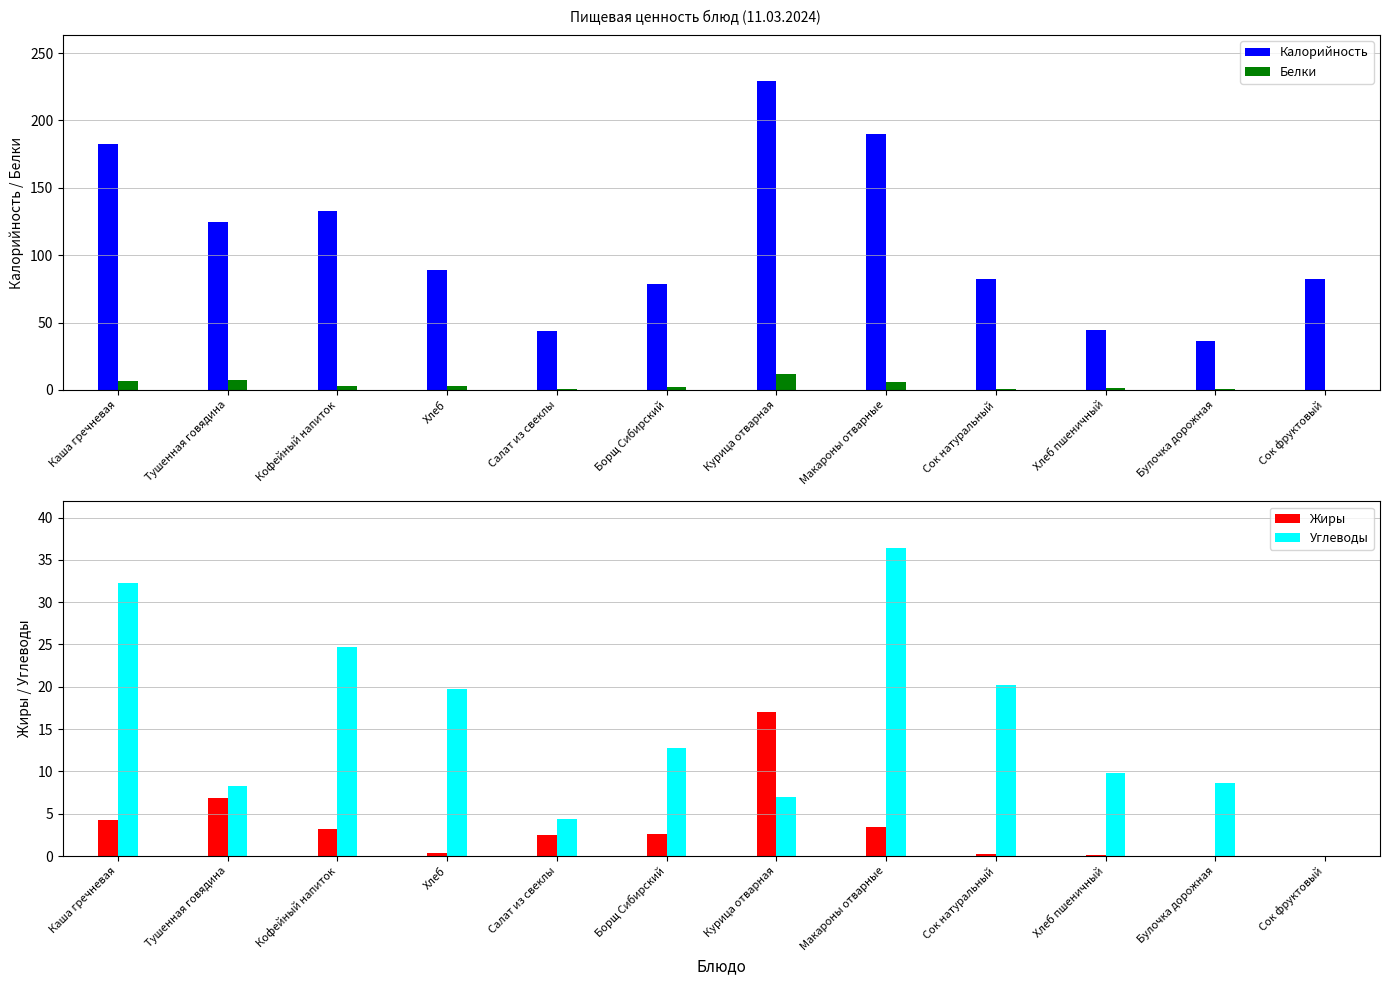

Read the Калорийность value at Борщ Сибирский.

78.7